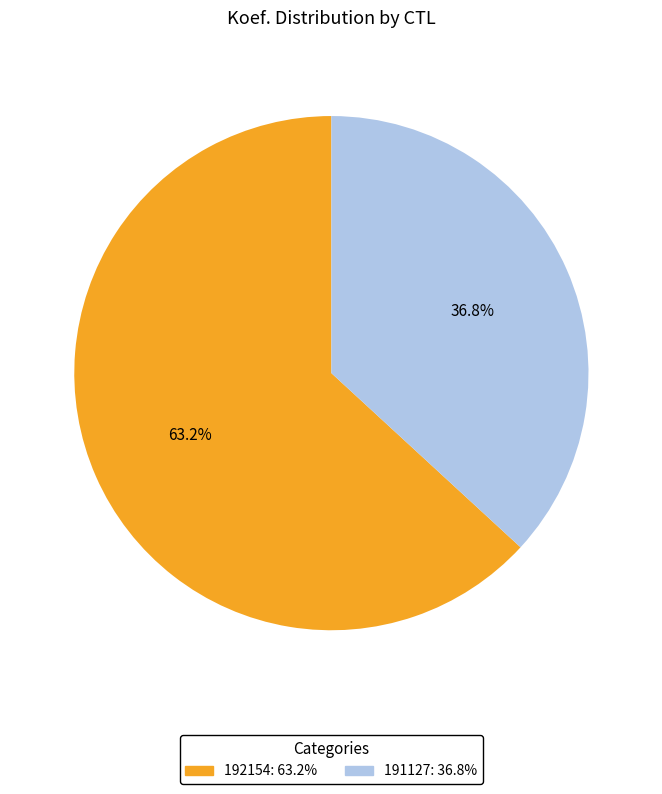

What is the ratio of the value at 192154 to the value at 191127?

1.7